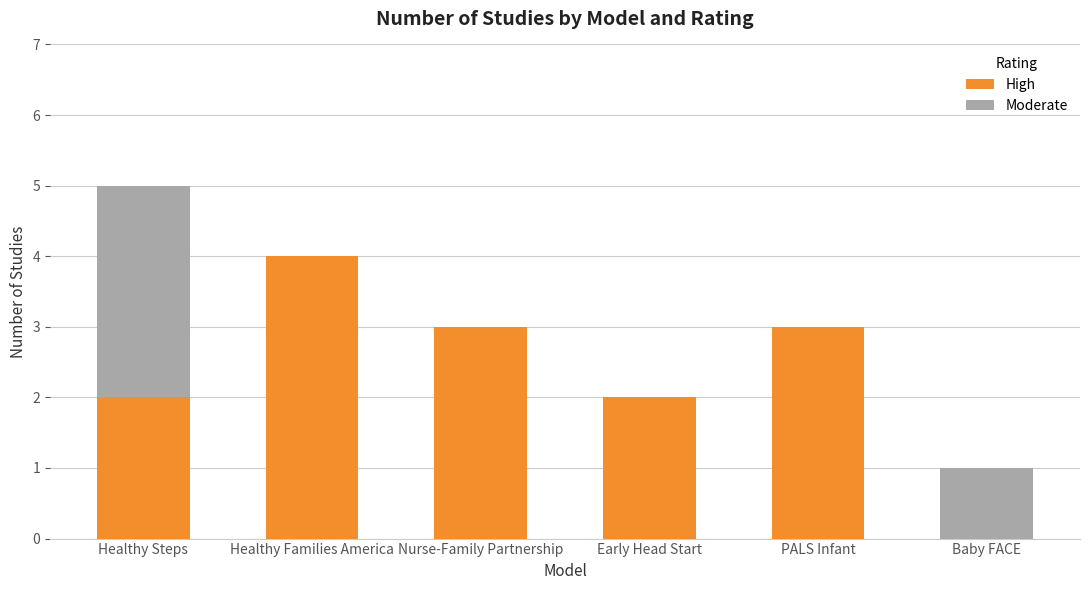

What are all the series names shown in the legend?

High, Moderate